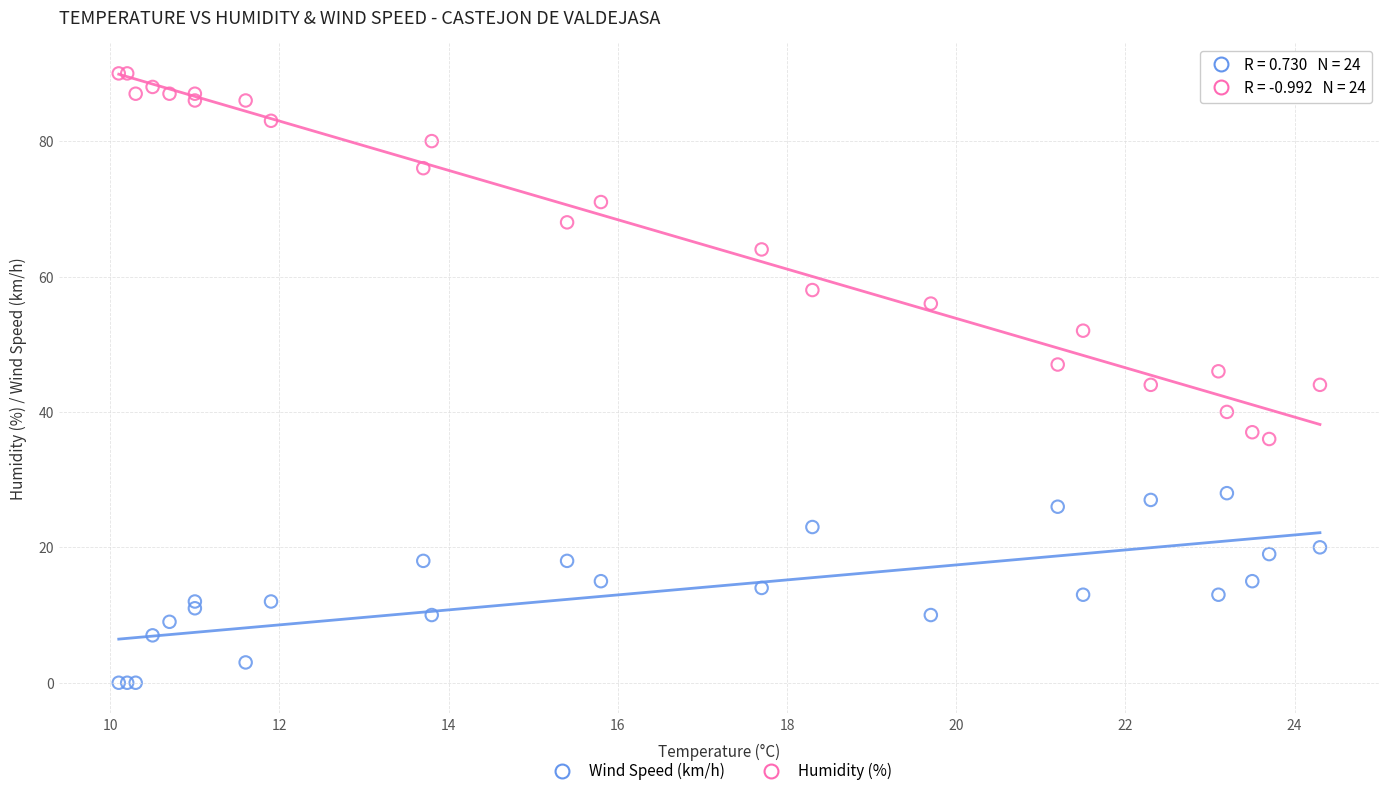

In the Humidity (%) series, what Y value is closest to 63?

64